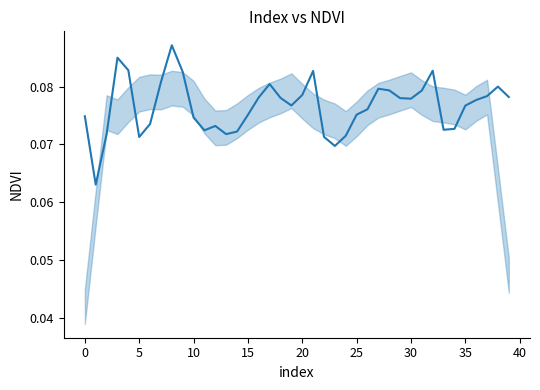

Does the chart have visible grid lines?

No